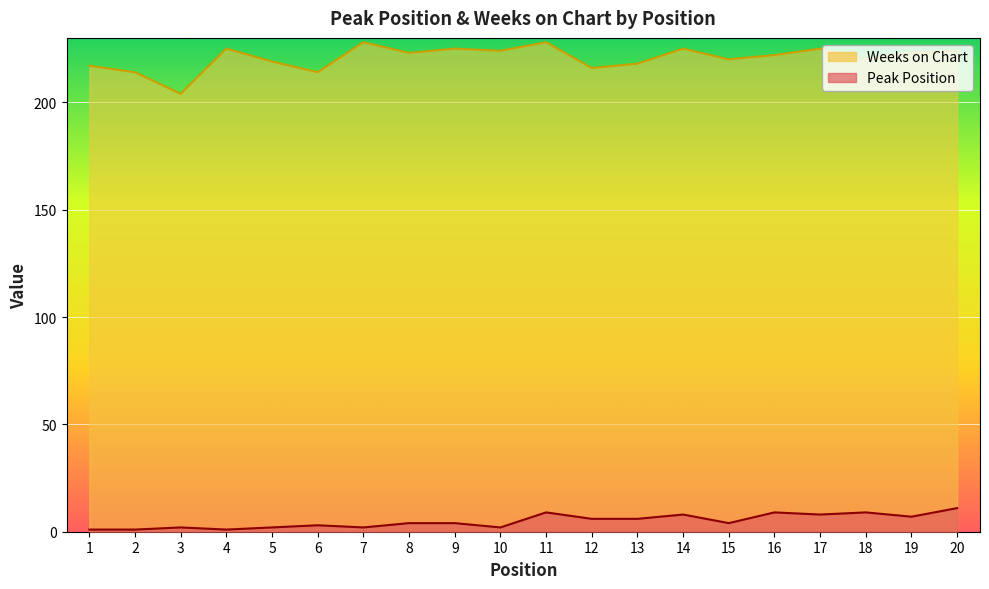

At which category does the chart reach its minimum across all series?

1